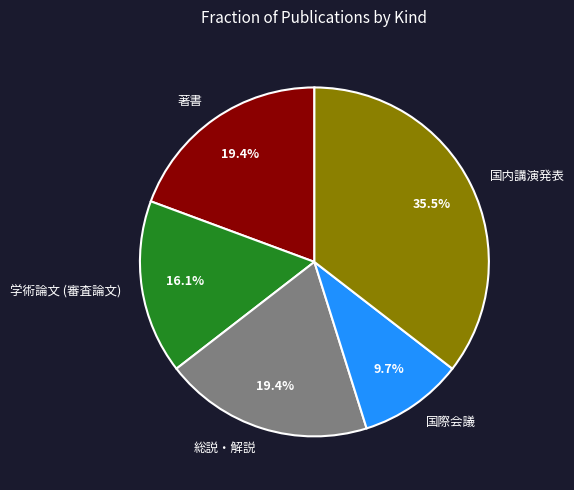

Approximately how many times larger is the value at 学術論文 (審査論文) compared to 国際会議?

1.7